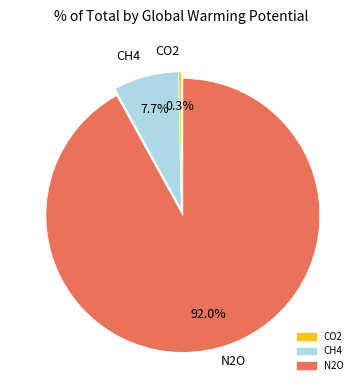

Does any single category account for the majority?

Yes